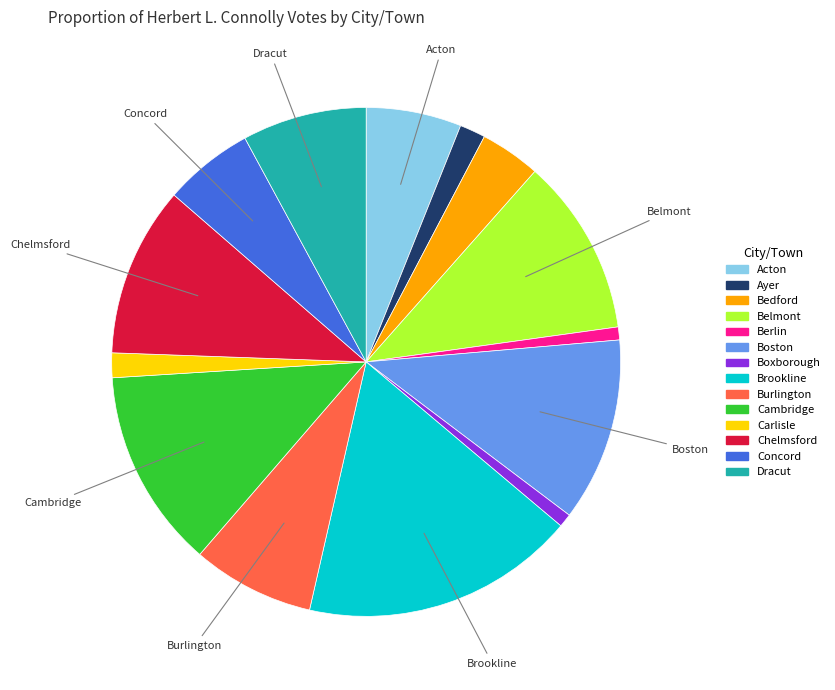

The Bedford slice represents 4% of the pie. True or false?

True